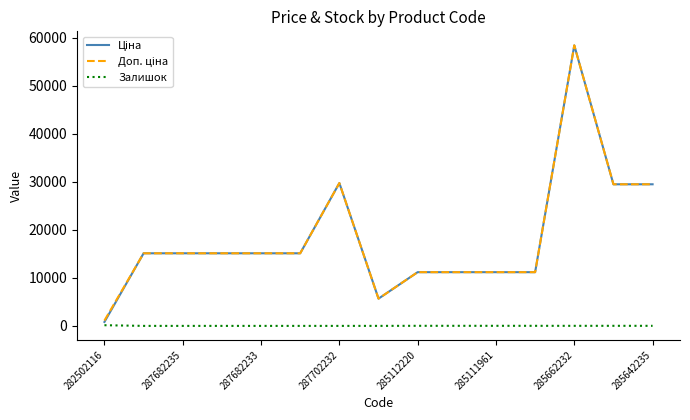

What is the maximum value shown in the chart?

58426.5